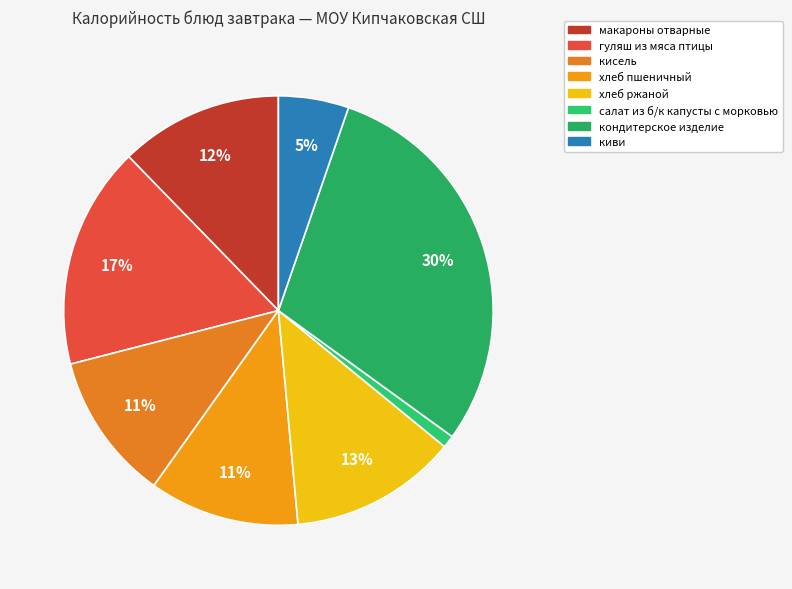

To the nearest percent, what is the difference between the largest and smallest slice percentages?

29%